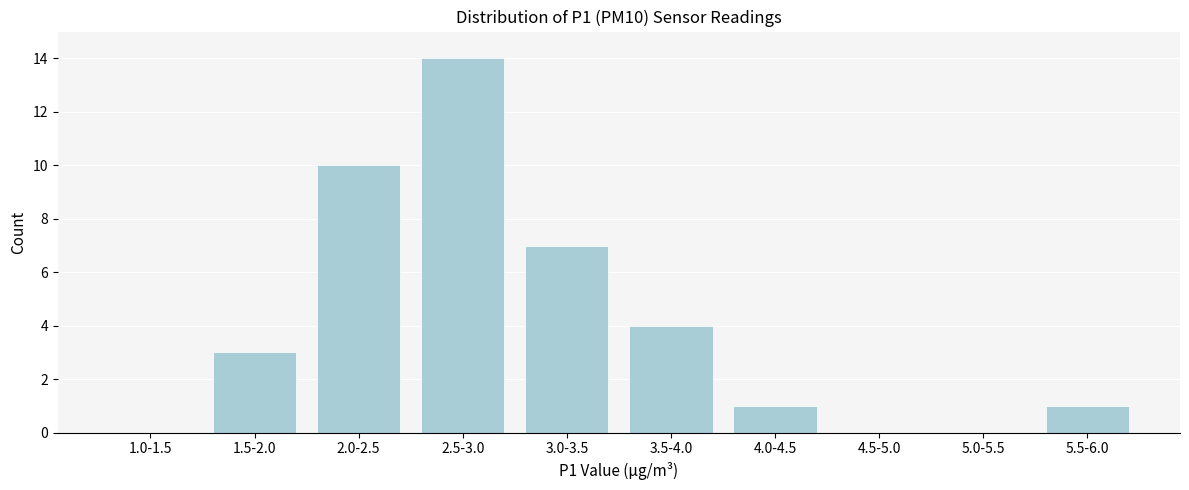

Reading left to right, what are all the values shown in this chart?

1.0-1.5=0	1.5-2.0=3	2.0-2.5=10	2.5-3.0=14	3.0-3.5=7	3.5-4.0=4	4.0-4.5=1	4.5-5.0=0	5.0-5.5=0	5.5-6.0=1